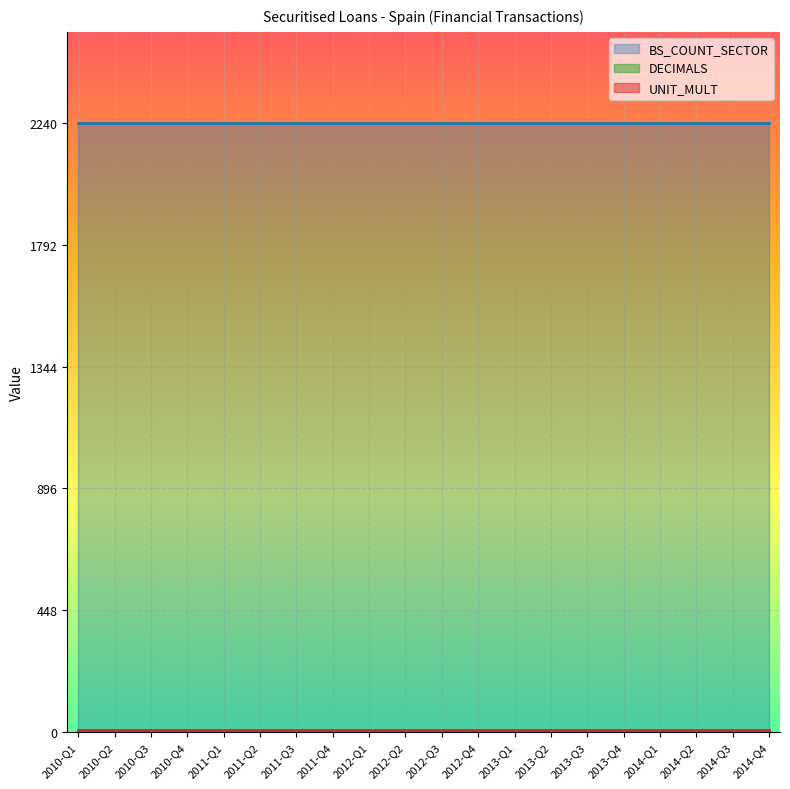

What position from the left is 2012-Q2?

10